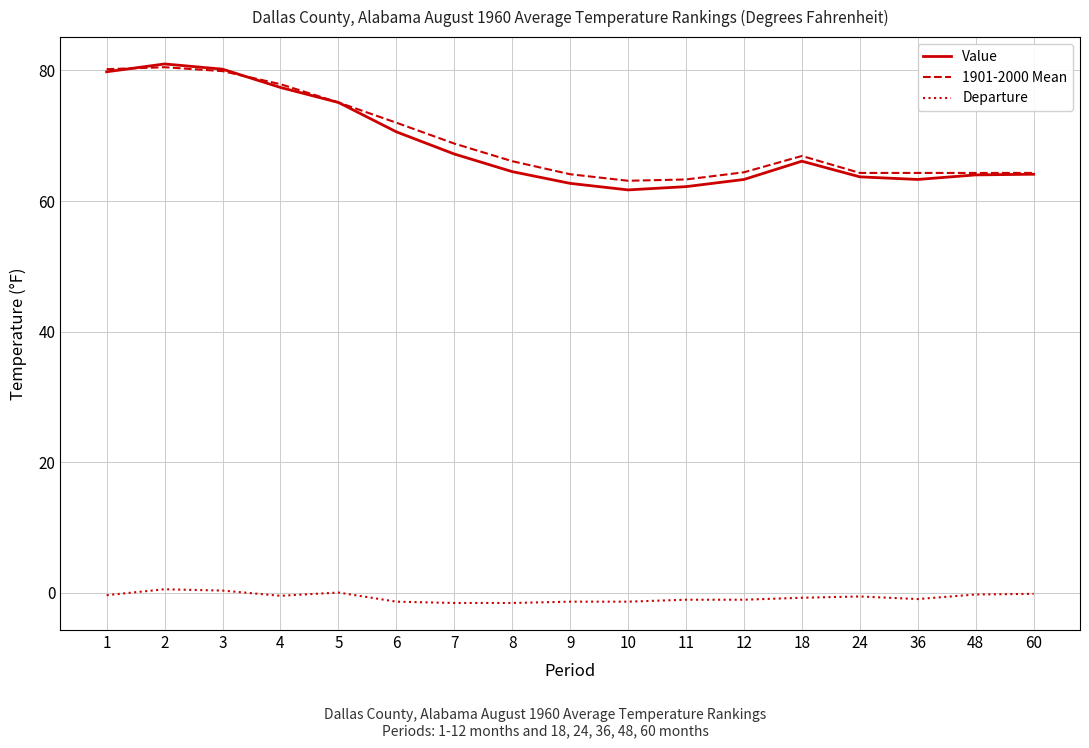

What is the maximum value for Value?

81.0